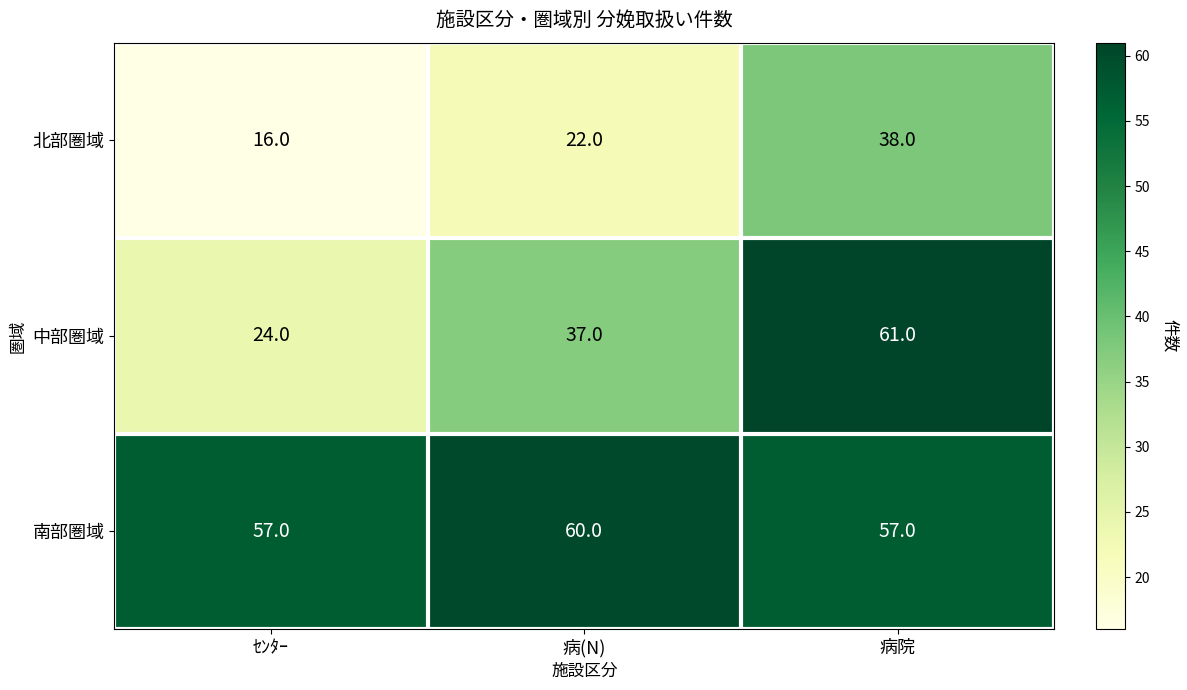

Between ｾﾝﾀｰ and 病院, which series saw the biggest shift?

中部圏域